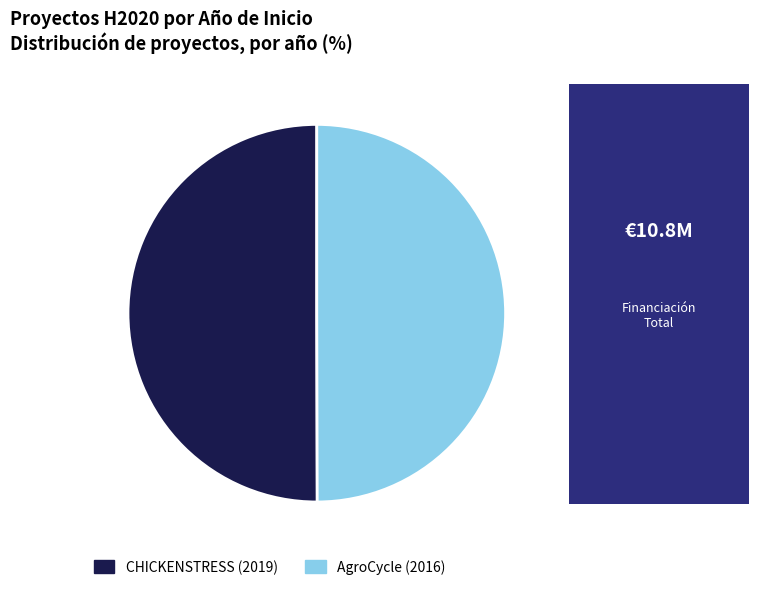

Approximately how many times larger is the value at CHICKENSTRESS (2019) compared to AgroCycle (2016)?

1.0